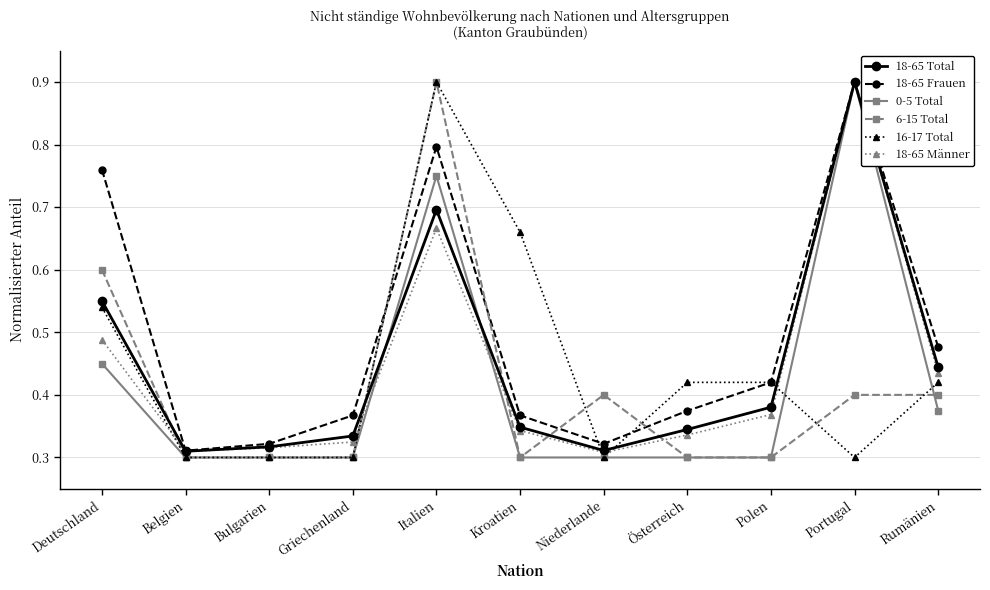

The 18-65 Frauen series shows 0.3 at Niederlande. True or false?

True